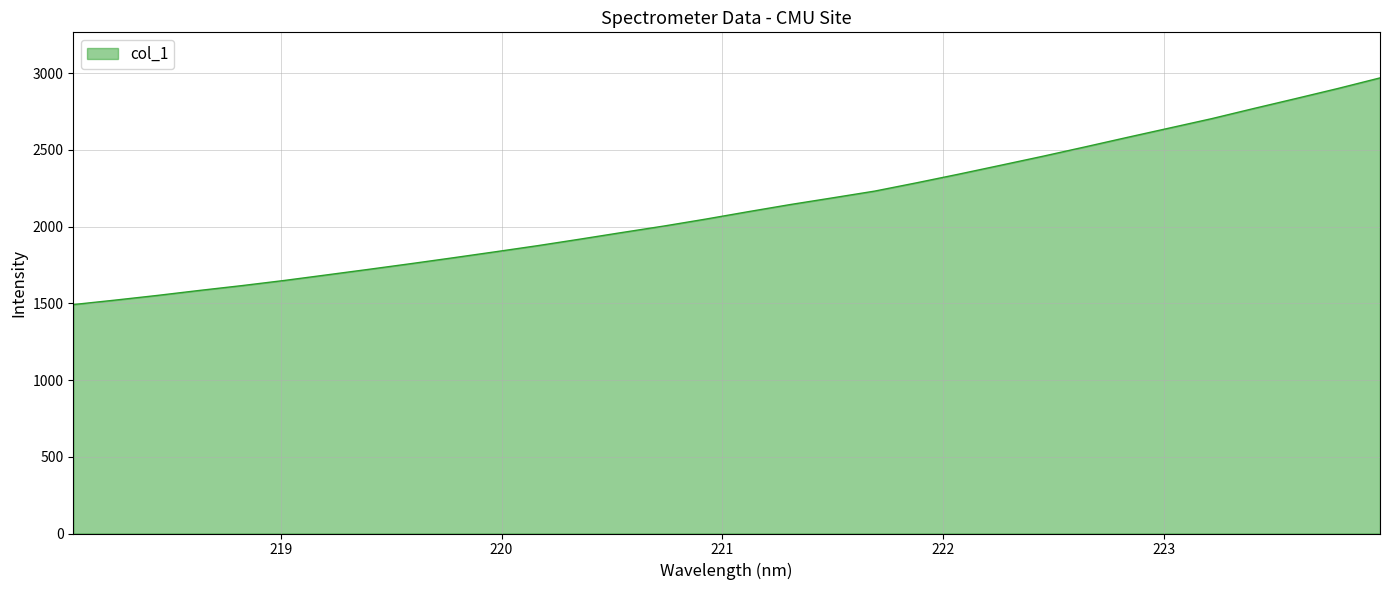

What is the maximum value shown in the chart?

2968.5